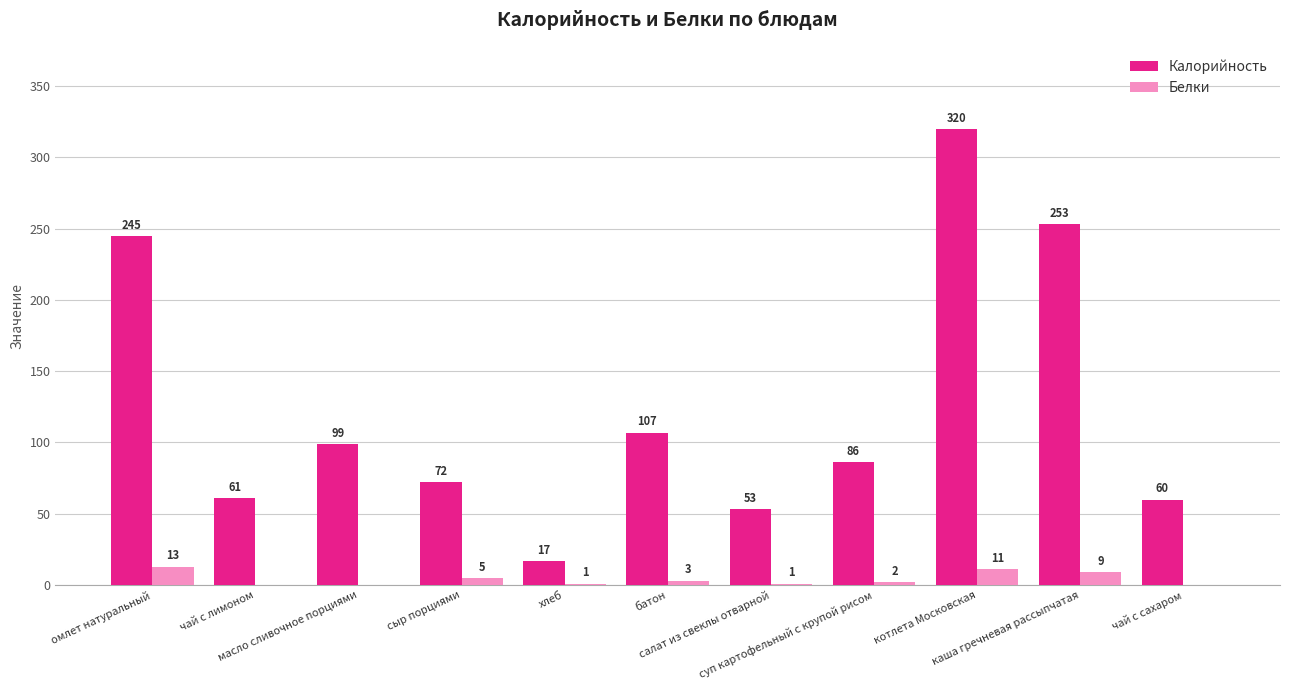

Which series has the largest total across all categories?

Калорийность